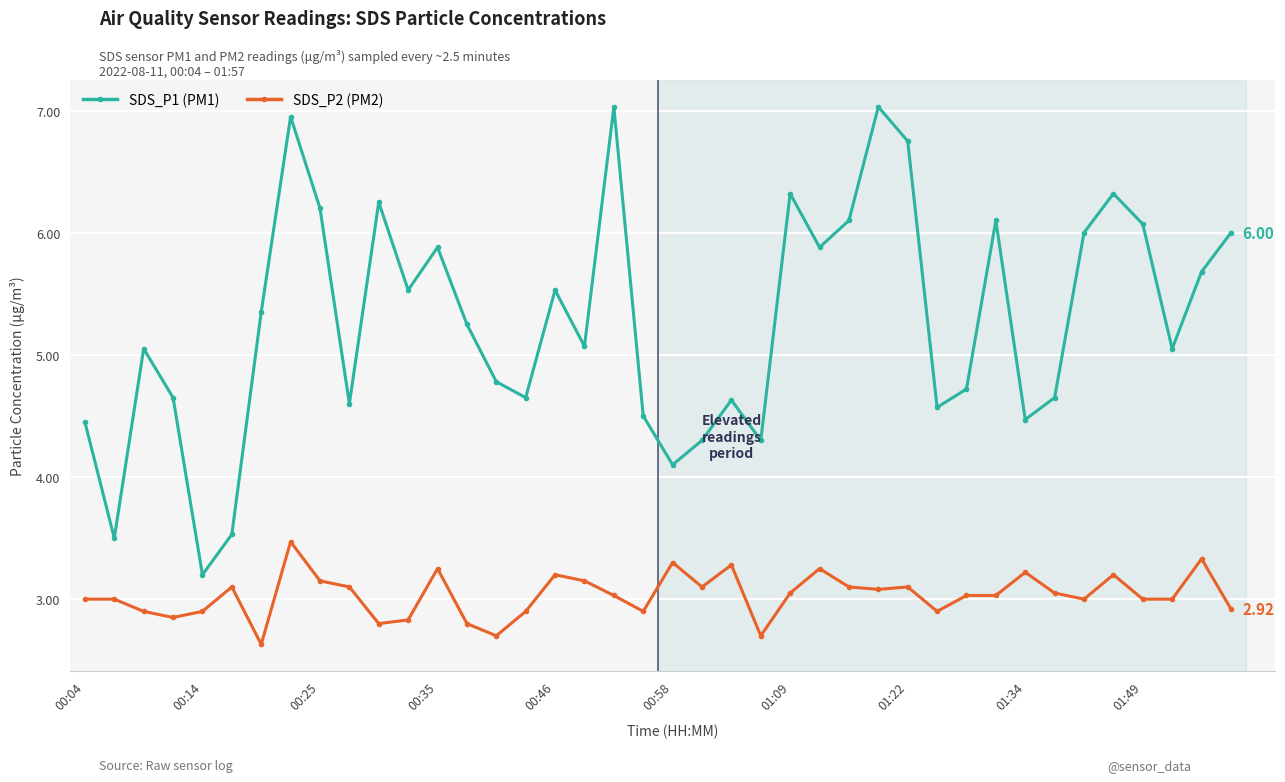

True or false: SDS_P2 (PM2) has more than 0 interior local peaks.

True